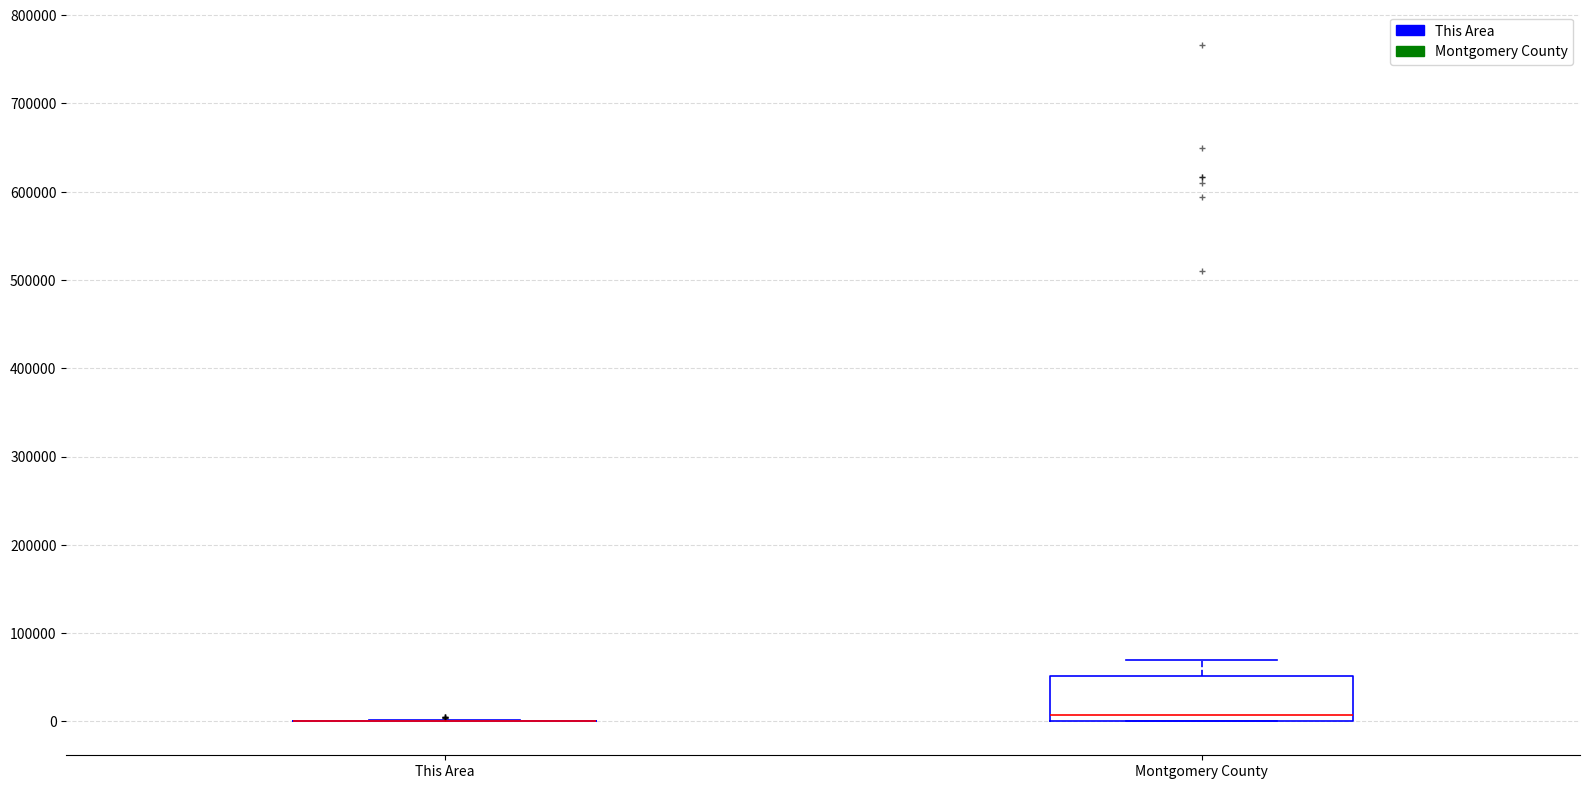

Reading left to right, read every box against the y-axis: the position of its median line, the range the box covers, and the ends of its whiskers. The values are not printed on the chart, so give them approximately, as read against the axis.

This Area: box collapsed to a line at 0, whiskers 0 to 0
Montgomery County: median 10000, box 0 to 50000, whiskers 0 to 70000